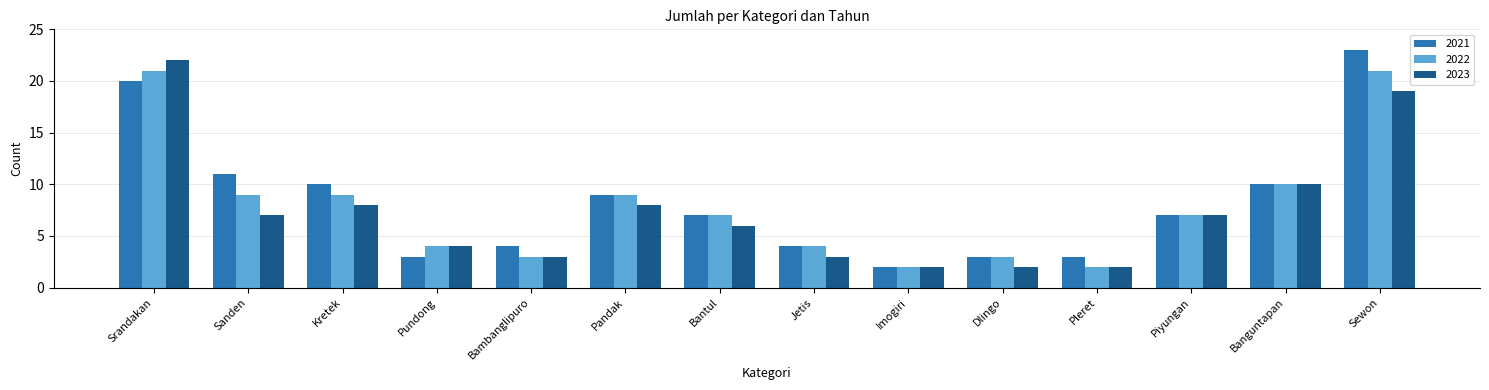

Is it true that 2023 equals 10 at Banguntapan?

True